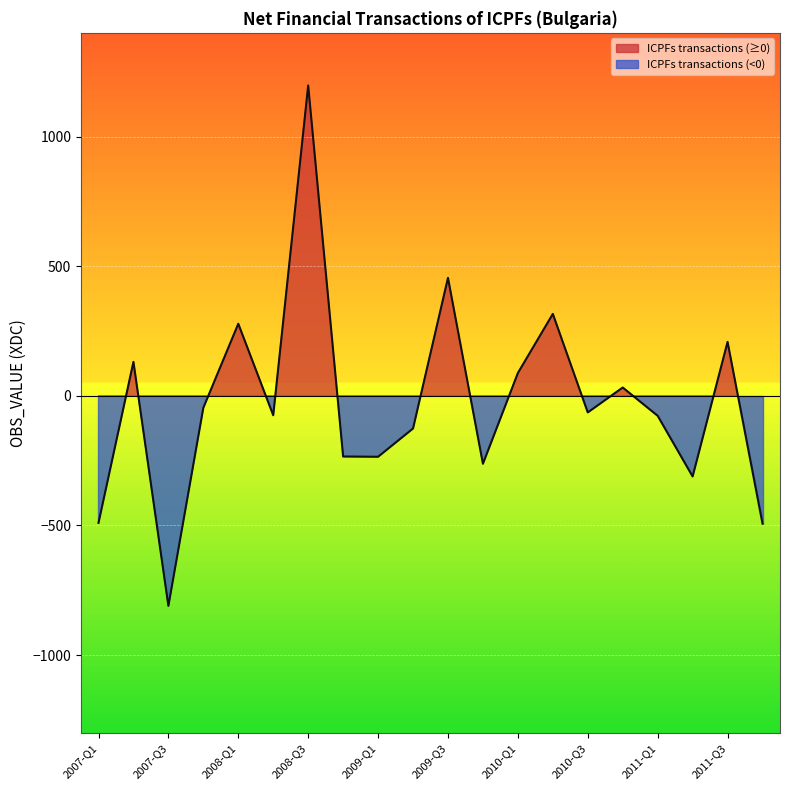

List the labels in order of value, smallest first.

2007-Q3, 2011-Q4, 2007-Q1, 2011-Q2, 2009-Q4, 2009-Q1, 2008-Q4, 2009-Q2, 2011-Q1, 2008-Q2, 2010-Q3, 2007-Q4, 2010-Q4, 2010-Q1, 2007-Q2, 2011-Q3, 2008-Q1, 2010-Q2, 2009-Q3, 2008-Q3